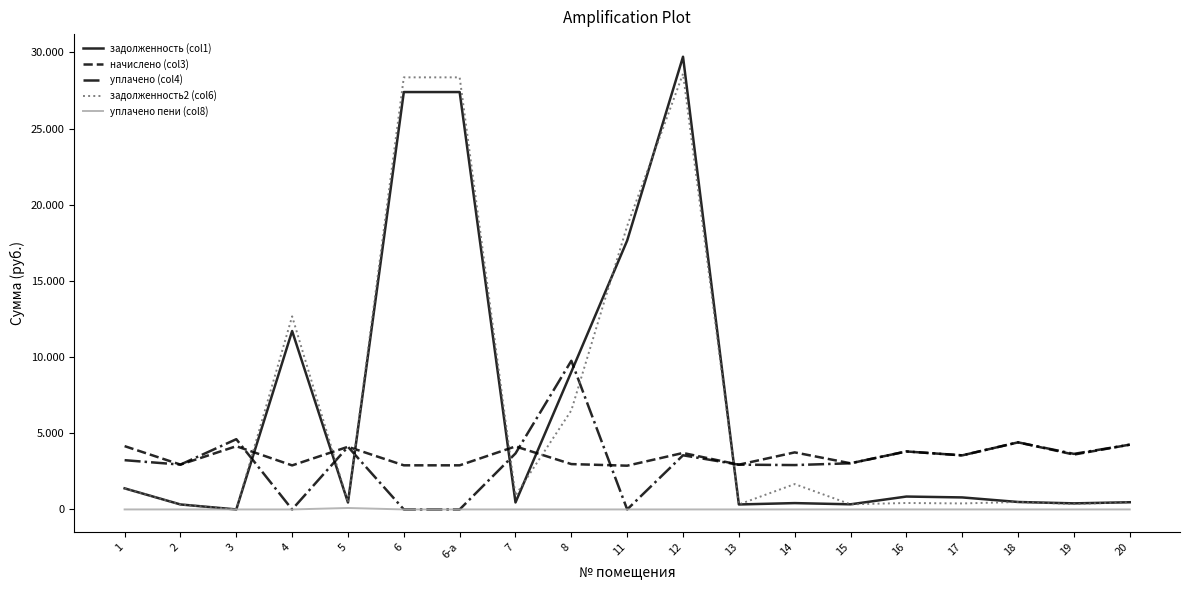

At which label does начислено (col3) reach its minimum?

11